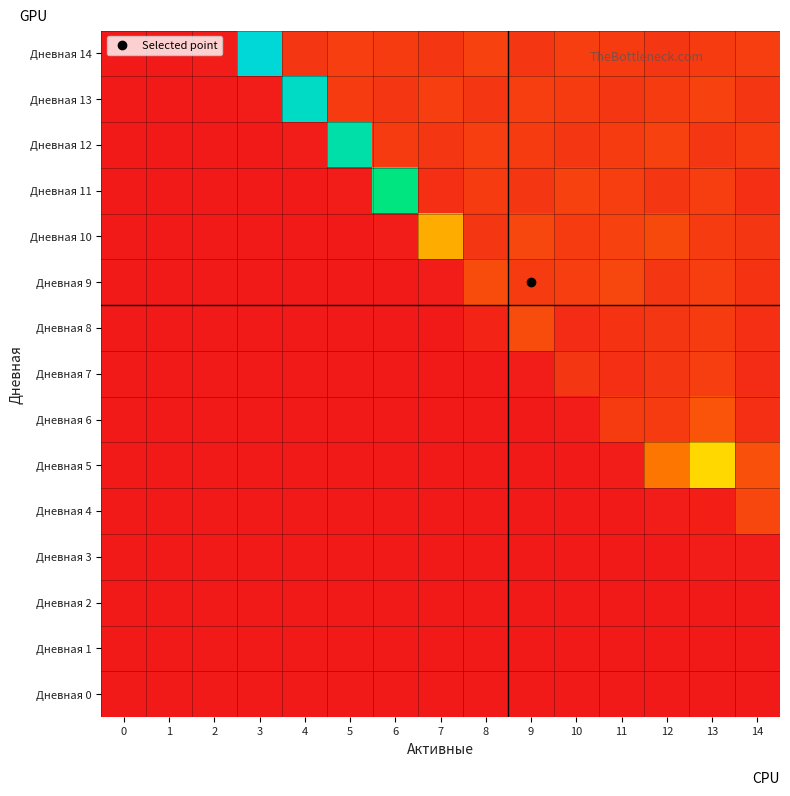

Reading left to right, list all the values displayed in this chart.

Дневная 0: 0=0	1=0	2=0	3=0	4=0	5=0	6=0	7=0	8=0	9=0	10=0	11=0	12=0	13=0	14=0
Дневная 1: 0=0	1=0	2=0	3=0	4=0	5=0	6=0	7=0	8=0	9=0	10=0	11=0	12=0	13=0	14=0
Дневная 2: 0=0	1=0	2=0	3=0	4=0	5=0	6=0	7=0	8=0	9=0	10=0	11=0	12=0	13=0	14=0
Дневная 3: 0=0	1=0	2=0	3=0	4=0	5=0	6=0	7=0	8=0	9=0	10=0	11=0	12=0	13=1	14=1
Дневная 4: 0=0	1=0	2=0	3=0	4=0	5=0	6=0	7=0	8=0	9=0	10=0	11=0	12=1	13=2	14=12
Дневная 5: 0=0	1=0	2=0	3=0	4=0	5=0	6=0	7=0	8=0	9=0	10=0	11=1	12=25	13=46	14=15
Дневная 6: 0=0	1=0	2=0	3=0	4=0	5=0	6=0	7=0	8=0	9=0	10=1	11=9	12=9	13=16	14=6
Дневная 7: 0=0	1=0	2=0	3=0	4=0	5=0	6=0	7=0	8=0	9=1	10=8	11=6	12=8	13=10	14=5
Дневная 8: 0=0	1=0	2=0	3=0	4=0	5=0	6=0	7=0	8=3	9=14	10=5	11=7	12=8	13=9	14=6
Дневная 9: 0=0	1=0	2=0	3=0	4=0	5=0	6=0	7=1	8=14	9=9	10=10	11=12	12=8	13=10	14=7
Дневная 10: 0=0	1=0	2=0	3=0	4=0	5=0	6=1	7=37	8=8	9=12	10=9	11=11	12=13	13=9	14=8
Дневная 11: 0=0	1=0	2=0	3=0	4=0	5=1	6=82	7=6	8=9	9=8	10=11	11=10	12=8	13=10	14=6
Дневная 12: 0=0	1=0	2=0	3=0	4=1	5=94	6=9	7=8	8=10	9=9	10=8	11=9	12=11	13=8	14=9
Дневная 13: 0=0	1=0	2=0	3=1	4=103	5=9	6=8	7=10	8=8	9=10	10=9	11=8	12=9	13=11	14=8
Дневная 14: 0=0	1=0	2=1	3=109	4=8	5=10	6=9	7=8	8=11	9=8	10=10	11=9	12=8	13=9	14=10